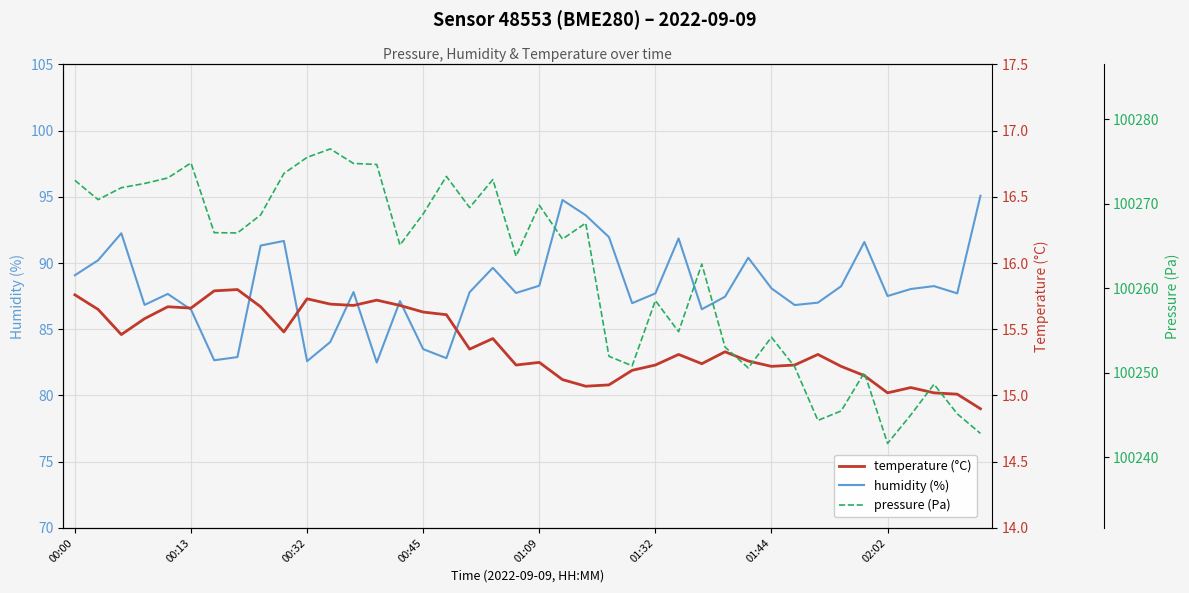

What is the maximum value for humidity (%)?

95.1